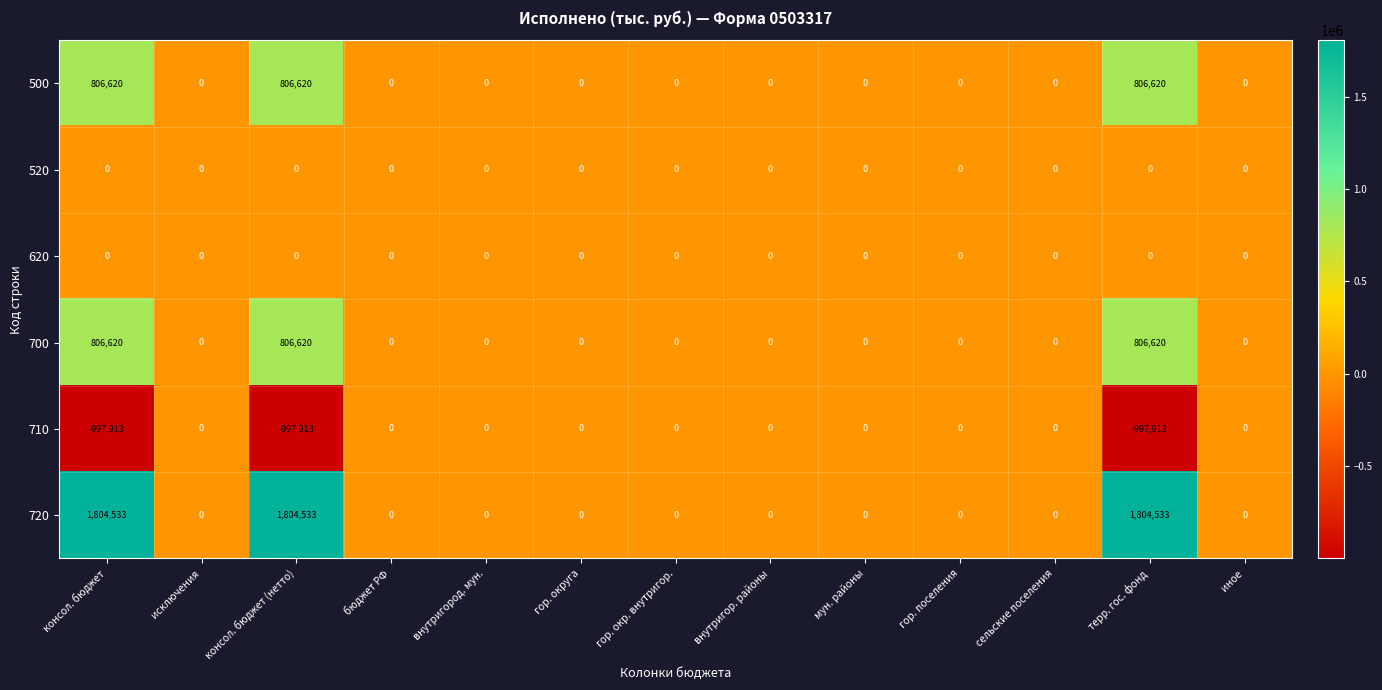

What is the maximum value shown in the chart?

1804533